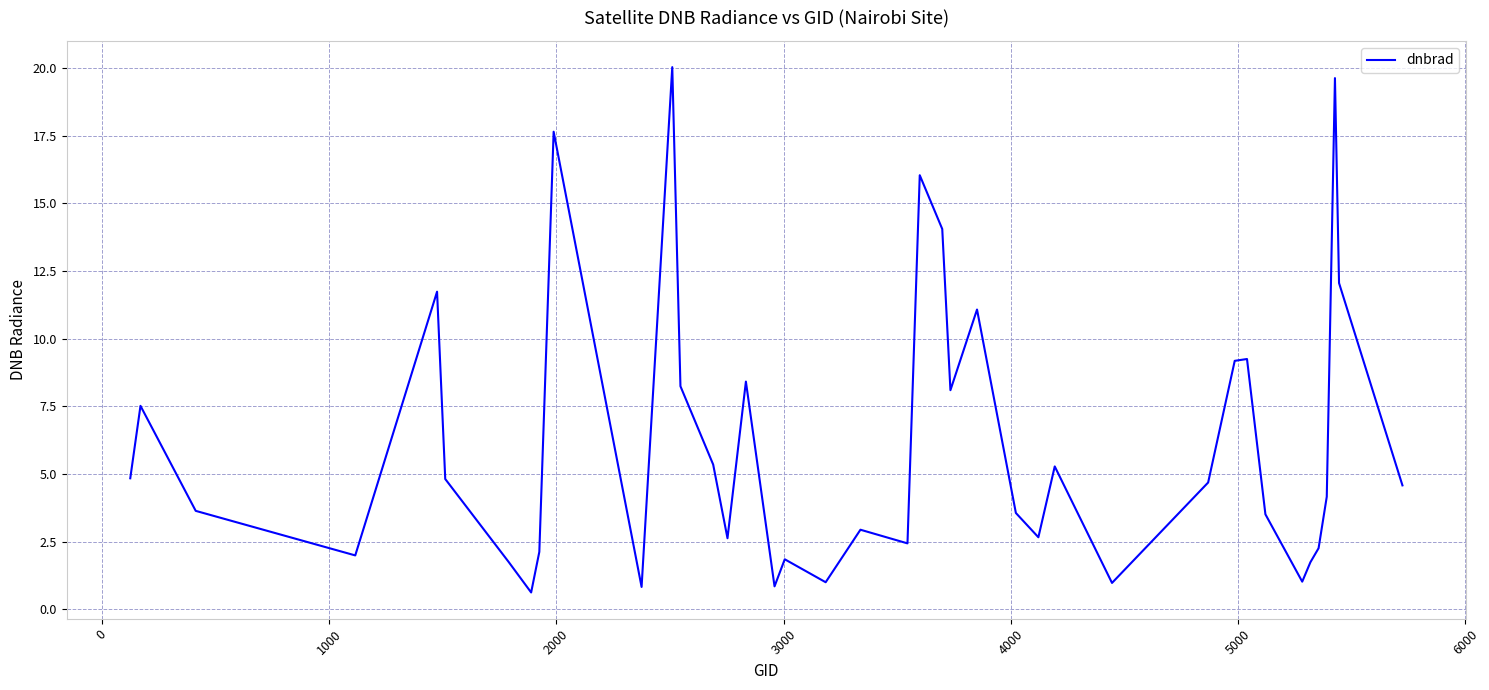

What is the difference between the maximum and minimum values?

19.4